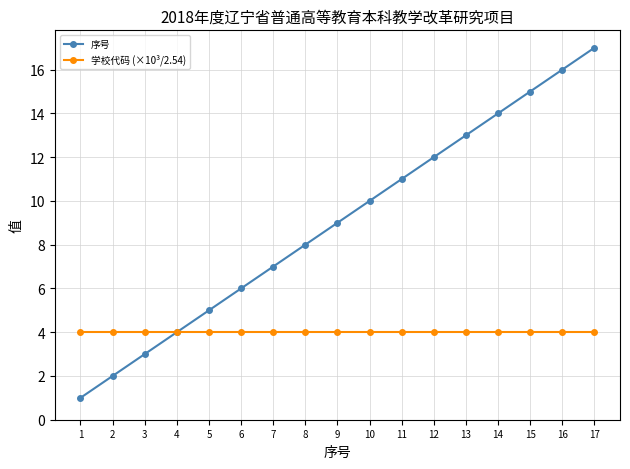

Is it true that 学校代码 (×10³/2.54) equals 4.0 at 7?

True